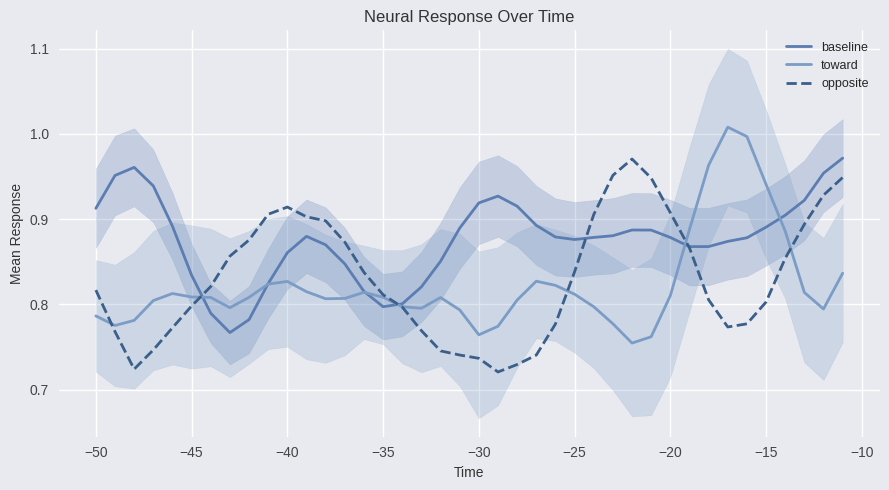

Is the value of toward at −50 greater than the value of baseline at 18?

No